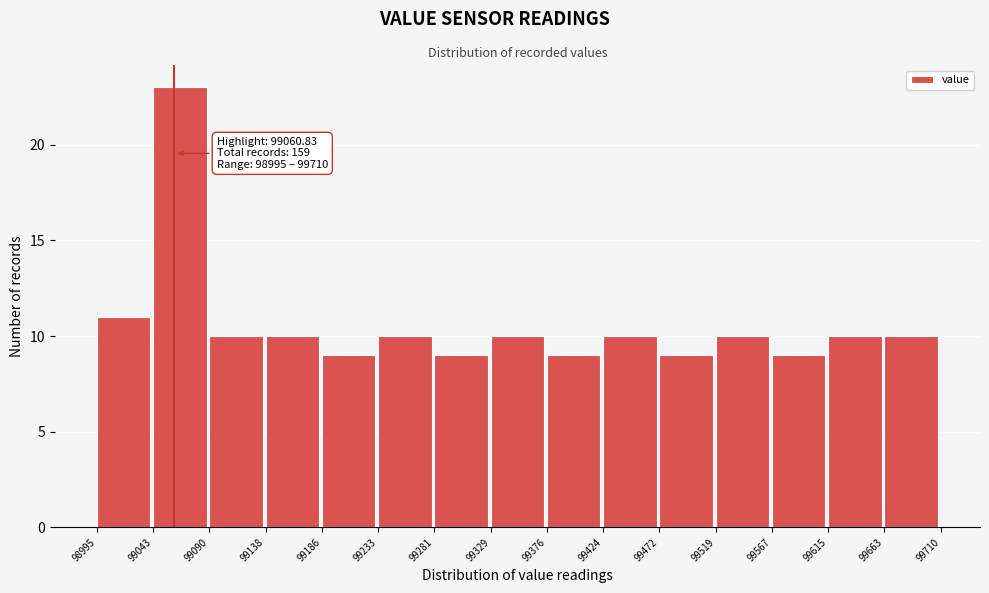

Which range on the x-axis has the tallest bar?

99043 to 99090